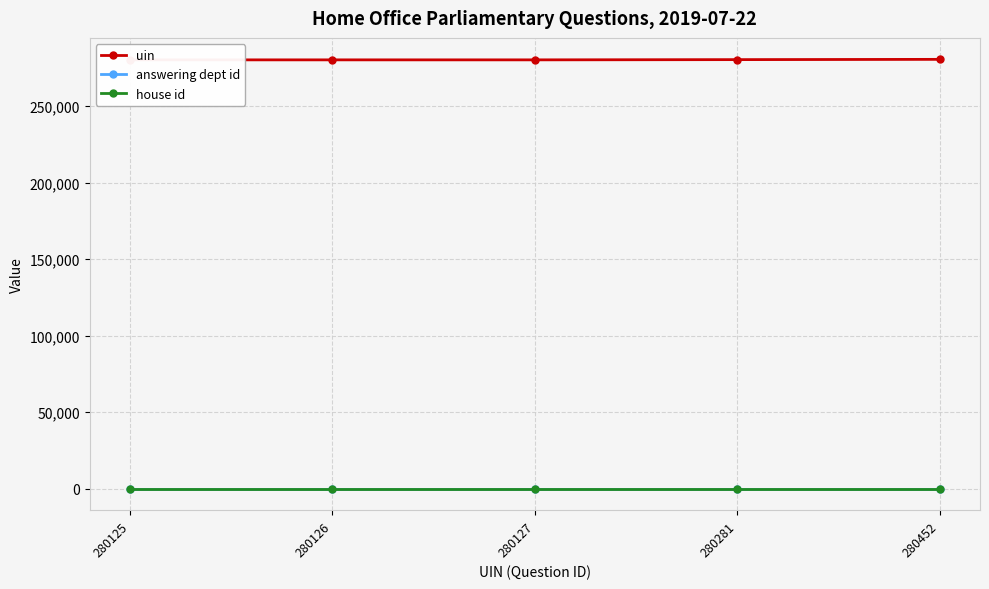

At how many categories does at least one series exceed 192033?

5